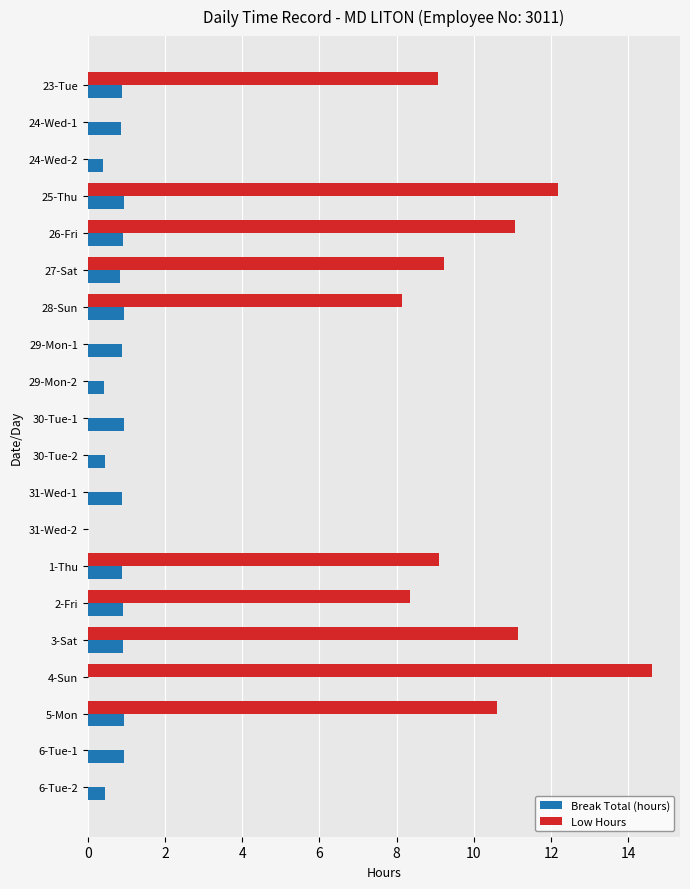

At which category is the sum across all series the highest?

4-Sun